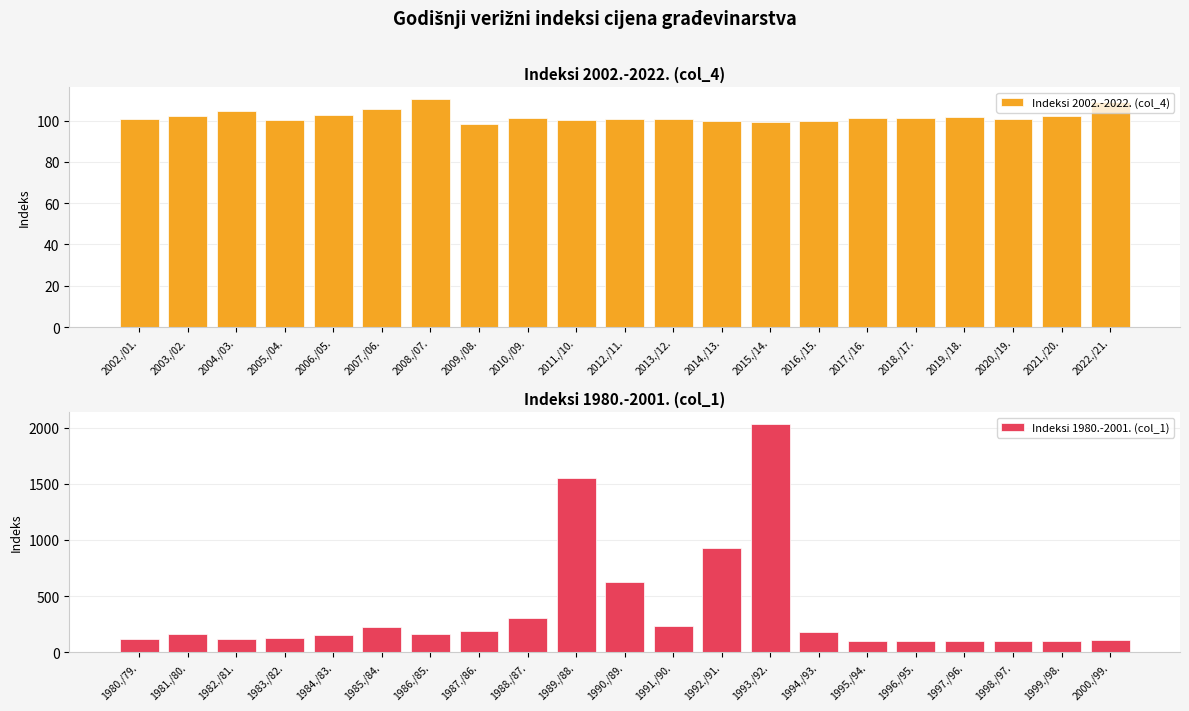

Read the Indeksi 1980.-2001. (col_1) value at 2000./99..

104.9